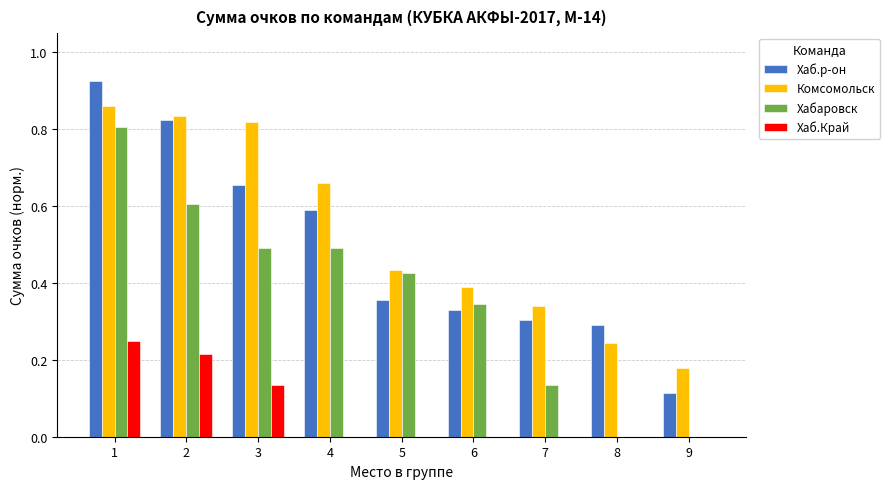

What is the sum of all Хаб.р-он values?

4.4